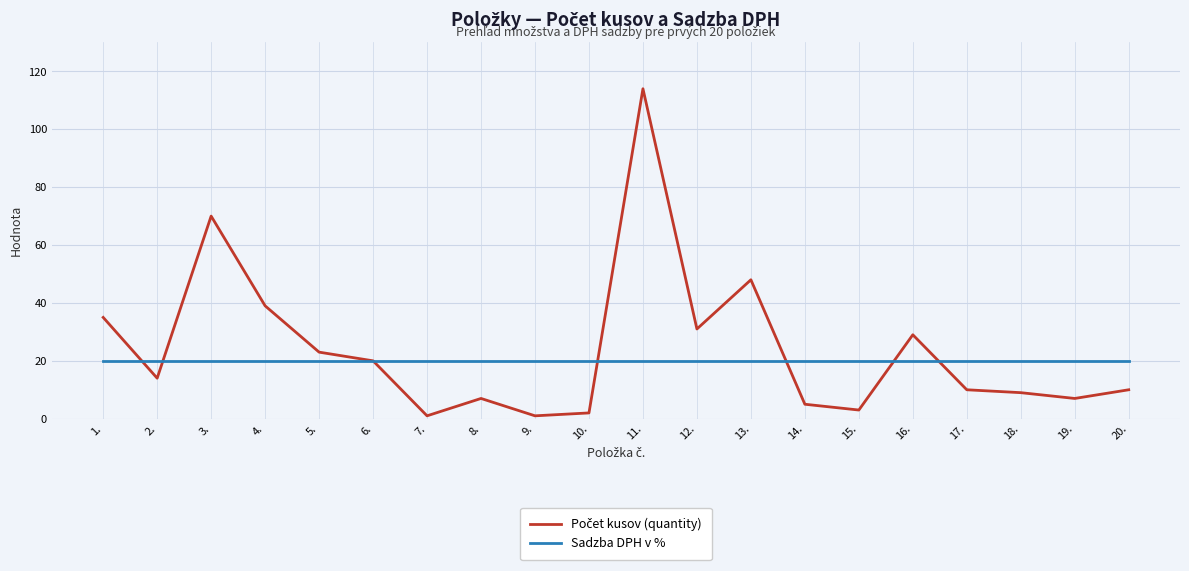

At which category is the sum across all series the highest?

11.